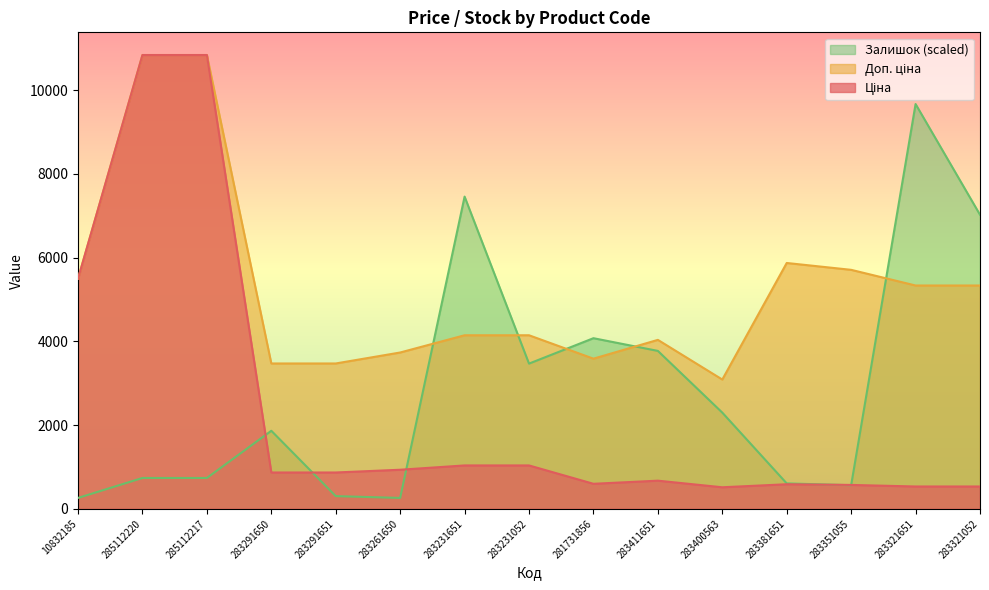

At which label is Доп. ціна closest to 6964?

283381651